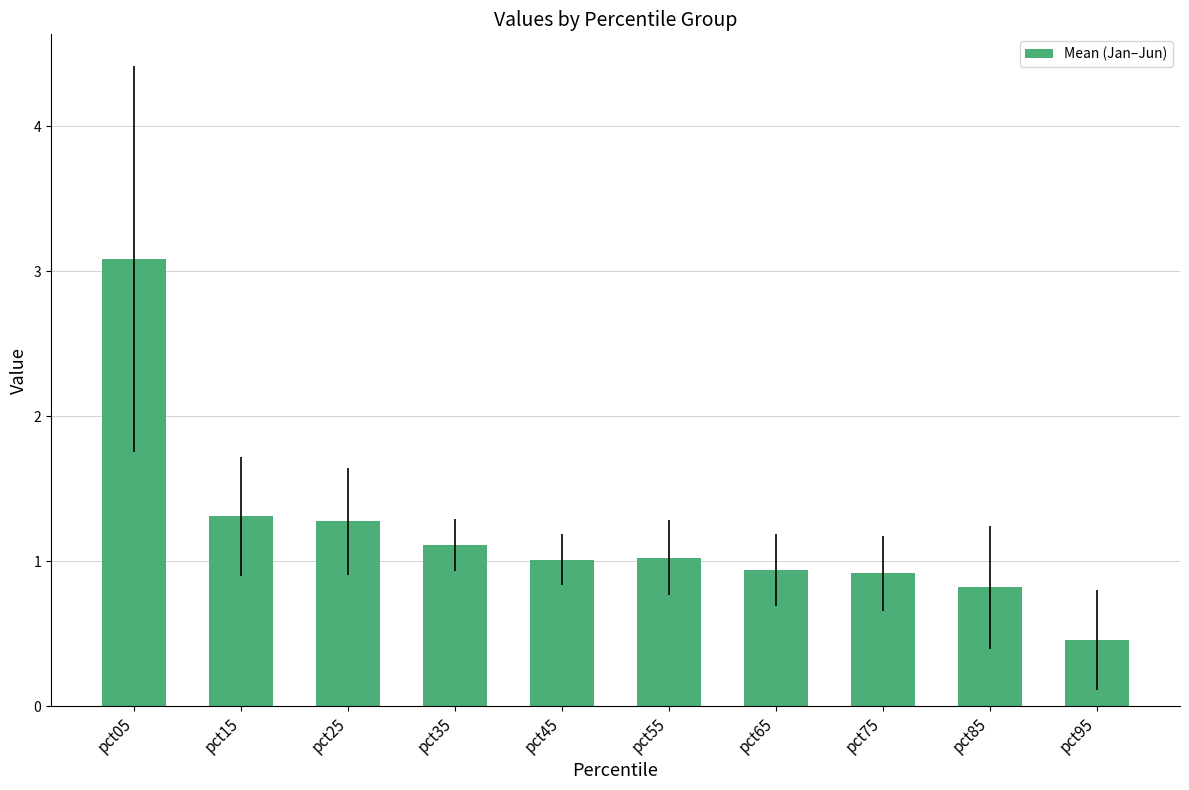

What is the change in value from pct15 to pct85?

-0.5